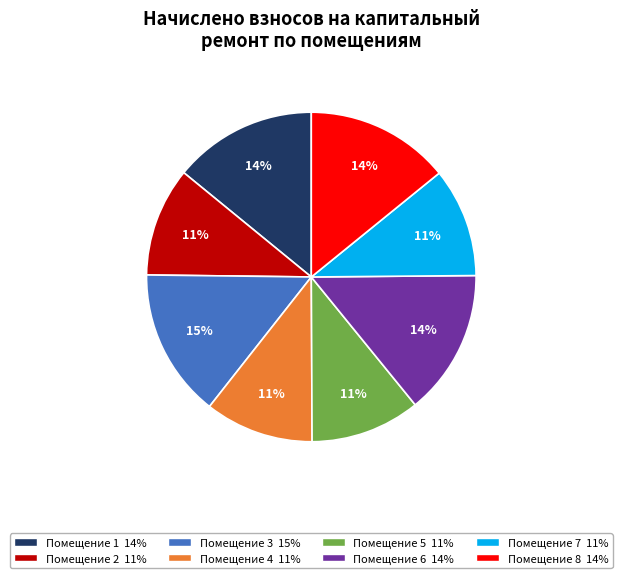

Is there any slice that represents more than half of the pie?

No